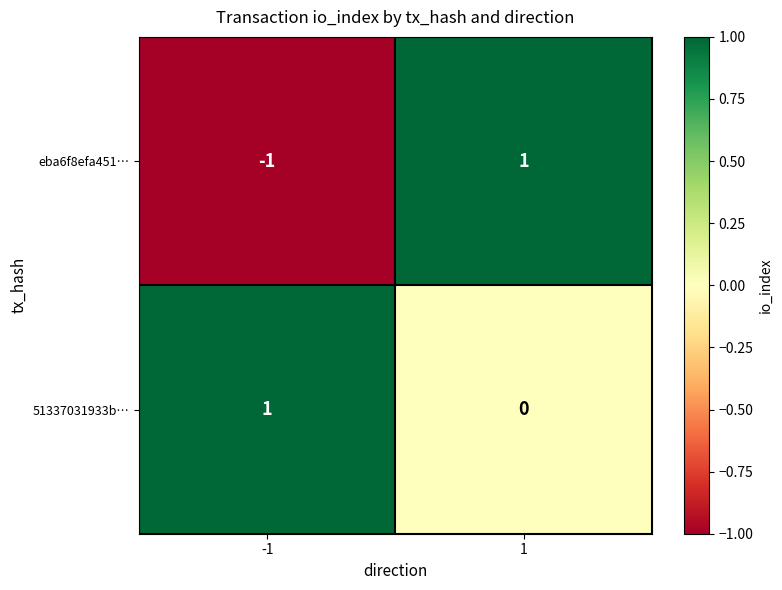

Reading left to right, extract all data points from this chart.

eba6f8efa451…: -1	1
51337031933b…: 1	0